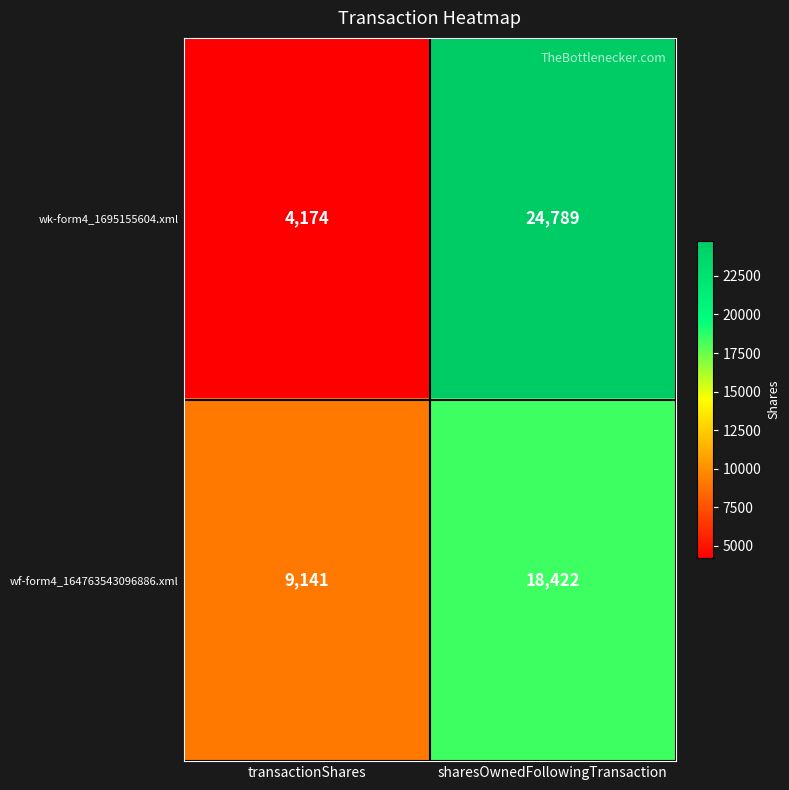

The value of wk-form4_1695155604.xml at sharesOwnedFollowingTransaction is 24789. True or false?

True